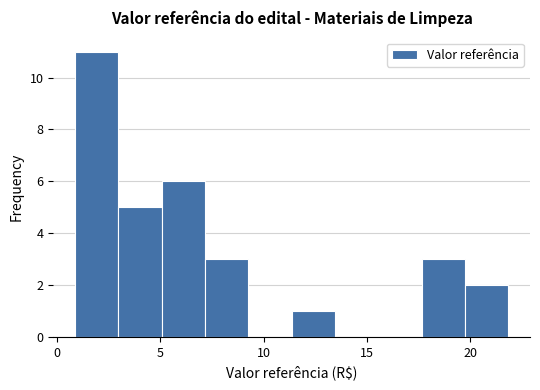

Reading left to right, list every bar in this chart as the range it spans on the x-axis followed by its height. Neither the bar edges nor the heights are printed on the chart, so give them approximately, as read against the axes.

1.0 to 3.0: 11
3.0 to 5.0: 5
5.0 to 7.0: 6
7.0 to 9.5: 3
9.5 to 11.5: 0
11.5 to 13.5: 1
13.5 to 15.5: 0
15.5 to 17.5: 0
17.5 to 19.5: 3
19.5 to 22.0: 2